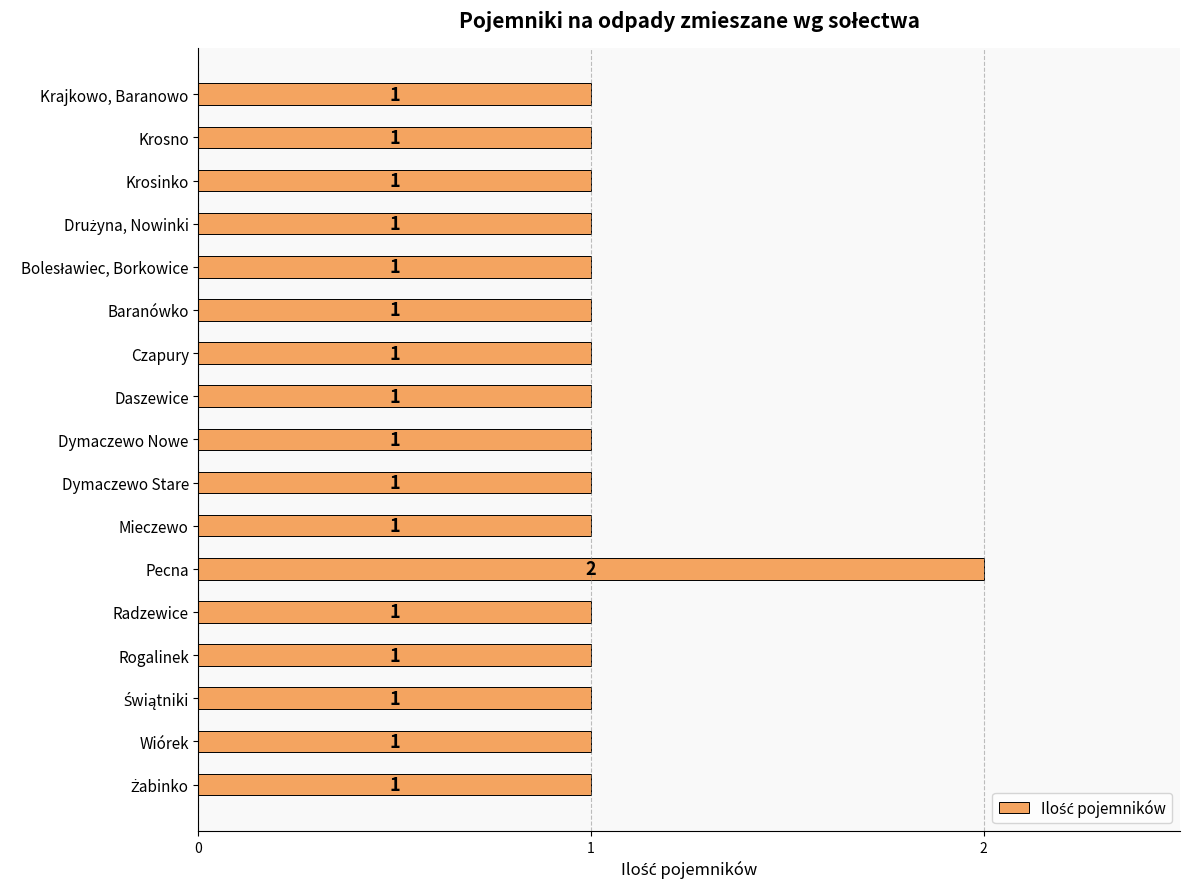

What is the ratio of the value at Radzewice to the value at Rogalinek?

1.0